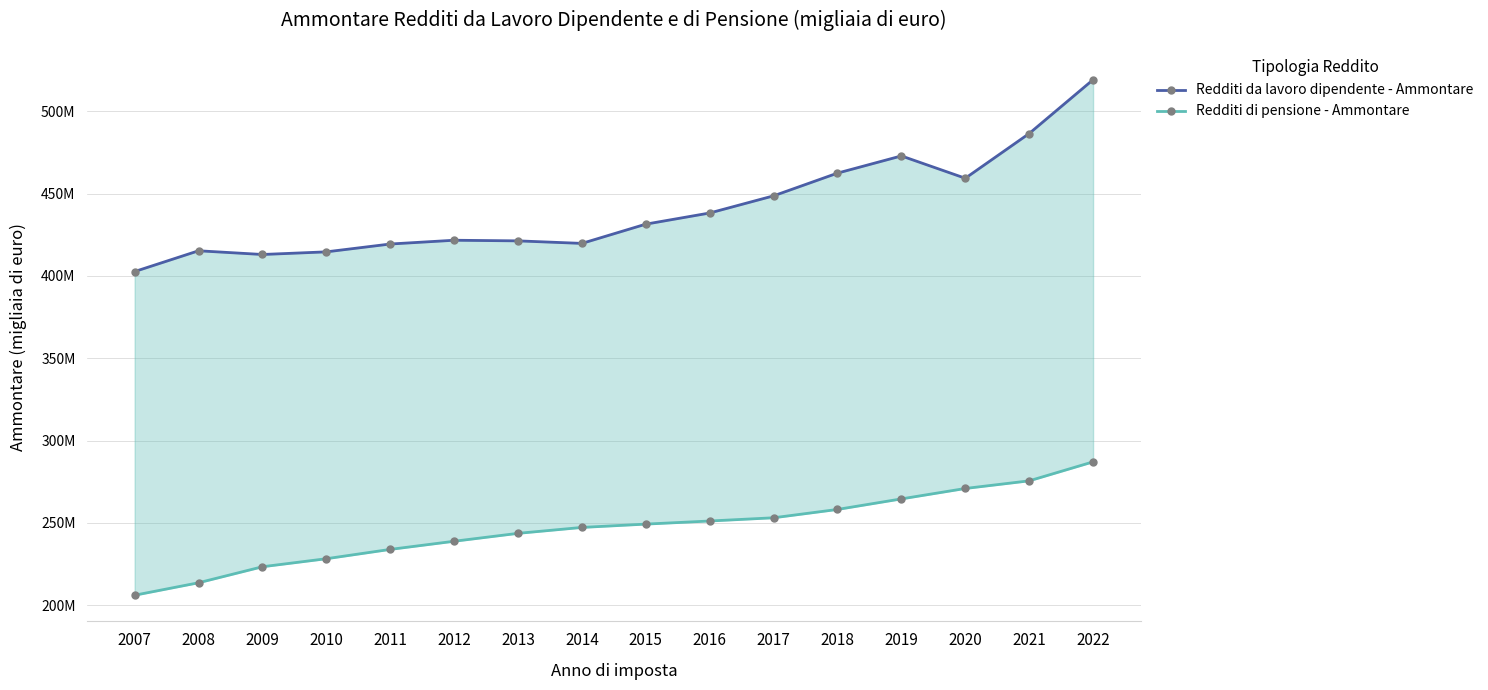

How many categories are shown in the chart?

16